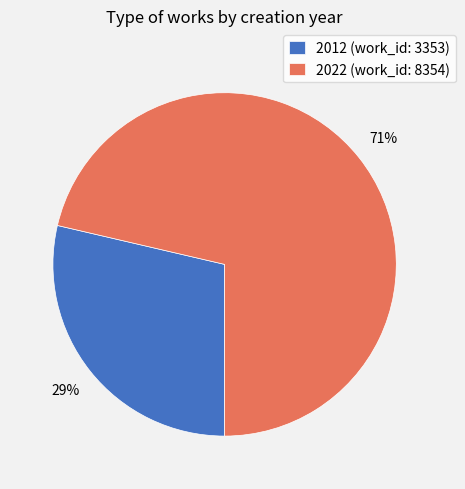

Which slice is the smallest?

2012 (work_id: 3353)